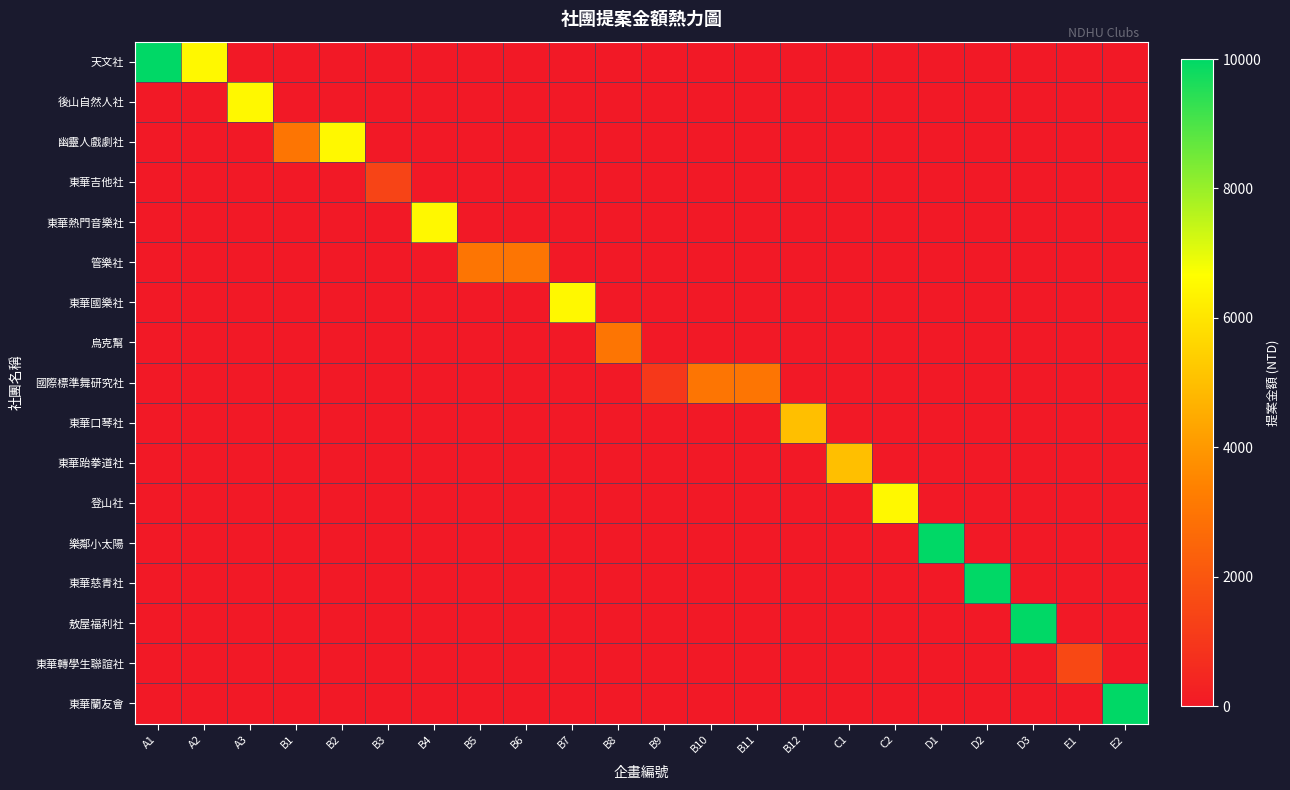

Reading left to right, list all the values displayed in this chart.

天文社: A1=10000	A2=6500	A3=0	B1=0	B2=0	B3=0	B4=0	B5=0	B6=0	B7=0	B8=0	B9=0	B10=0	B11=0	B12=0	C1=0	C2=0	D1=0	D2=0	D3=0	E1=0	E2=0
後山自然人社: A1=0	A2=0	A3=6500	B1=0	B2=0	B3=0	B4=0	B5=0	B6=0	B7=0	B8=0	B9=0	B10=0	B11=0	B12=0	C1=0	C2=0	D1=0	D2=0	D3=0	E1=0	E2=0
幽靈人戲劇社: A1=0	A2=0	A3=0	B1=3000	B2=6500	B3=0	B4=0	B5=0	B6=0	B7=0	B8=0	B9=0	B10=0	B11=0	B12=0	C1=0	C2=0	D1=0	D2=0	D3=0	E1=0	E2=0
東華吉他社: A1=0	A2=0	A3=0	B1=0	B2=0	B3=1392	B4=0	B5=0	B6=0	B7=0	B8=0	B9=0	B10=0	B11=0	B12=0	C1=0	C2=0	D1=0	D2=0	D3=0	E1=0	E2=0
東華熱門音樂社: A1=0	A2=0	A3=0	B1=0	B2=0	B3=0	B4=6500	B5=0	B6=0	B7=0	B8=0	B9=0	B10=0	B11=0	B12=0	C1=0	C2=0	D1=0	D2=0	D3=0	E1=0	E2=0
管樂社: A1=0	A2=0	A3=0	B1=0	B2=0	B3=0	B4=0	B5=3000	B6=3000	B7=0	B8=0	B9=0	B10=0	B11=0	B12=0	C1=0	C2=0	D1=0	D2=0	D3=0	E1=0	E2=0
東華國樂社: A1=0	A2=0	A3=0	B1=0	B2=0	B3=0	B4=0	B5=0	B6=0	B7=6500	B8=0	B9=0	B10=0	B11=0	B12=0	C1=0	C2=0	D1=0	D2=0	D3=0	E1=0	E2=0
烏克幫: A1=0	A2=0	A3=0	B1=0	B2=0	B3=0	B4=0	B5=0	B6=0	B7=0	B8=2996	B9=0	B10=0	B11=0	B12=0	C1=0	C2=0	D1=0	D2=0	D3=0	E1=0	E2=0
國際標準舞研究社: A1=0	A2=0	A3=0	B1=0	B2=0	B3=0	B4=0	B5=0	B6=0	B7=0	B8=0	B9=1000	B10=3000	B11=3000	B12=0	C1=0	C2=0	D1=0	D2=0	D3=0	E1=0	E2=0
東華口琴社: A1=0	A2=0	A3=0	B1=0	B2=0	B3=0	B4=0	B5=0	B6=0	B7=0	B8=0	B9=0	B10=0	B11=0	B12=5000	C1=0	C2=0	D1=0	D2=0	D3=0	E1=0	E2=0
東華跆拳道社: A1=0	A2=0	A3=0	B1=0	B2=0	B3=0	B4=0	B5=0	B6=0	B7=0	B8=0	B9=0	B10=0	B11=0	B12=0	C1=5000	C2=0	D1=0	D2=0	D3=0	E1=0	E2=0
登山社: A1=0	A2=0	A3=0	B1=0	B2=0	B3=0	B4=0	B5=0	B6=0	B7=0	B8=0	B9=0	B10=0	B11=0	B12=0	C1=0	C2=6500	D1=0	D2=0	D3=0	E1=0	E2=0
樂鄰小太陽: A1=0	A2=0	A3=0	B1=0	B2=0	B3=0	B4=0	B5=0	B6=0	B7=0	B8=0	B9=0	B10=0	B11=0	B12=0	C1=0	C2=0	D1=10000	D2=0	D3=0	E1=0	E2=0
東華慈青社: A1=0	A2=0	A3=0	B1=0	B2=0	B3=0	B4=0	B5=0	B6=0	B7=0	B8=0	B9=0	B10=0	B11=0	B12=0	C1=0	C2=0	D1=0	D2=10000	D3=0	E1=0	E2=0
敖屋福利社: A1=0	A2=0	A3=0	B1=0	B2=0	B3=0	B4=0	B5=0	B6=0	B7=0	B8=0	B9=0	B10=0	B11=0	B12=0	C1=0	C2=0	D1=0	D2=0	D3=10000	E1=0	E2=0
東華轉學生聯誼社: A1=0	A2=0	A3=0	B1=0	B2=0	B3=0	B4=0	B5=0	B6=0	B7=0	B8=0	B9=0	B10=0	B11=0	B12=0	C1=0	C2=0	D1=0	D2=0	D3=0	E1=1553	E2=0
東華蘭友會: A1=0	A2=0	A3=0	B1=0	B2=0	B3=0	B4=0	B5=0	B6=0	B7=0	B8=0	B9=0	B10=0	B11=0	B12=0	C1=0	C2=0	D1=0	D2=0	D3=0	E1=0	E2=10000